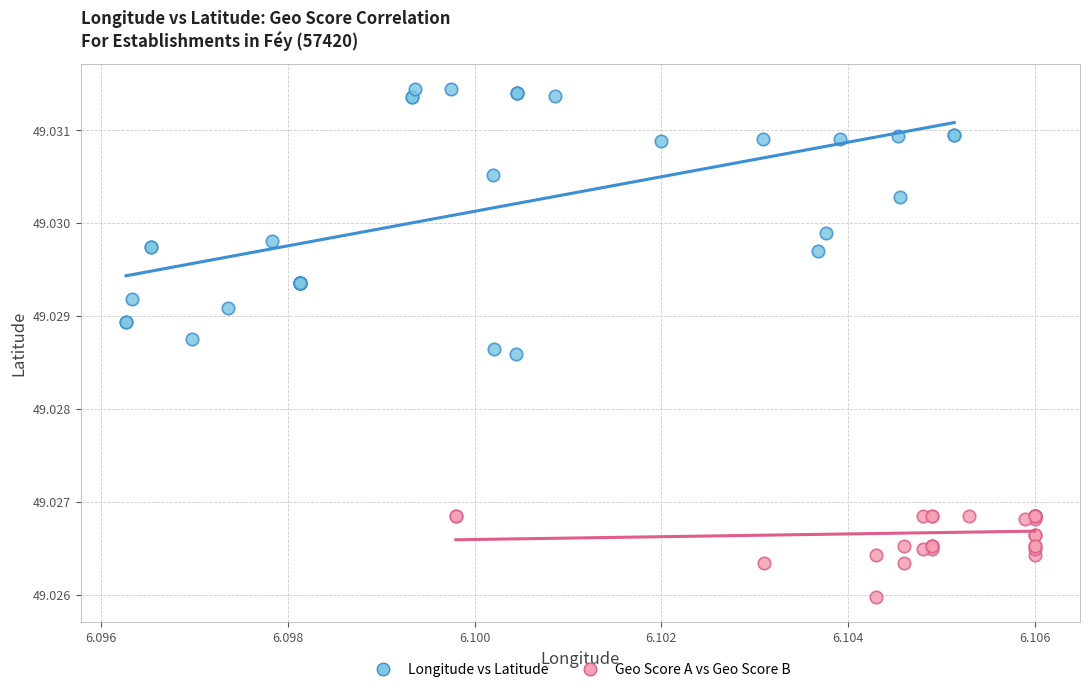

What are all the series names shown in the legend?

Longitude vs Latitude, Geo Score A vs Geo Score B